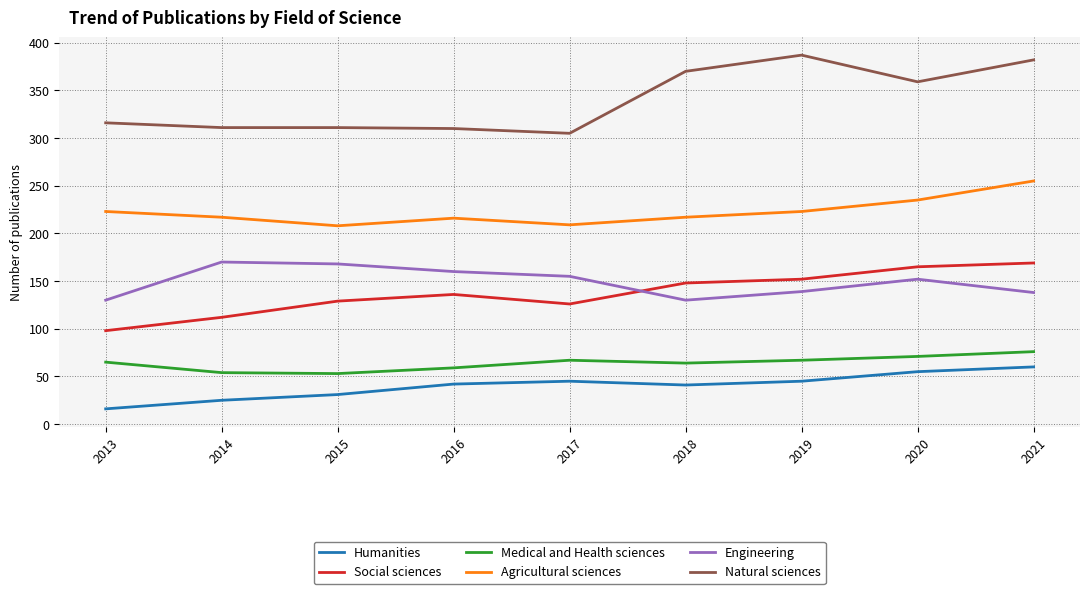

Which series has the largest range (max minus min)?

Natural sciences